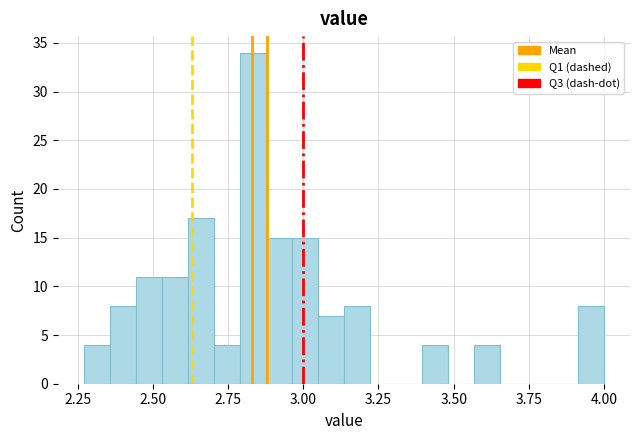

Read against the x-axis, roughly where is the centre of the tallest bar?

2.85